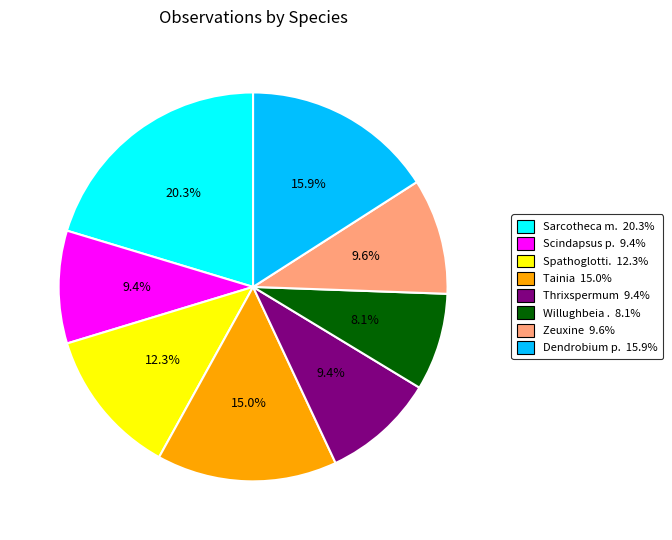

Is there any slice that represents more than half of the pie?

No